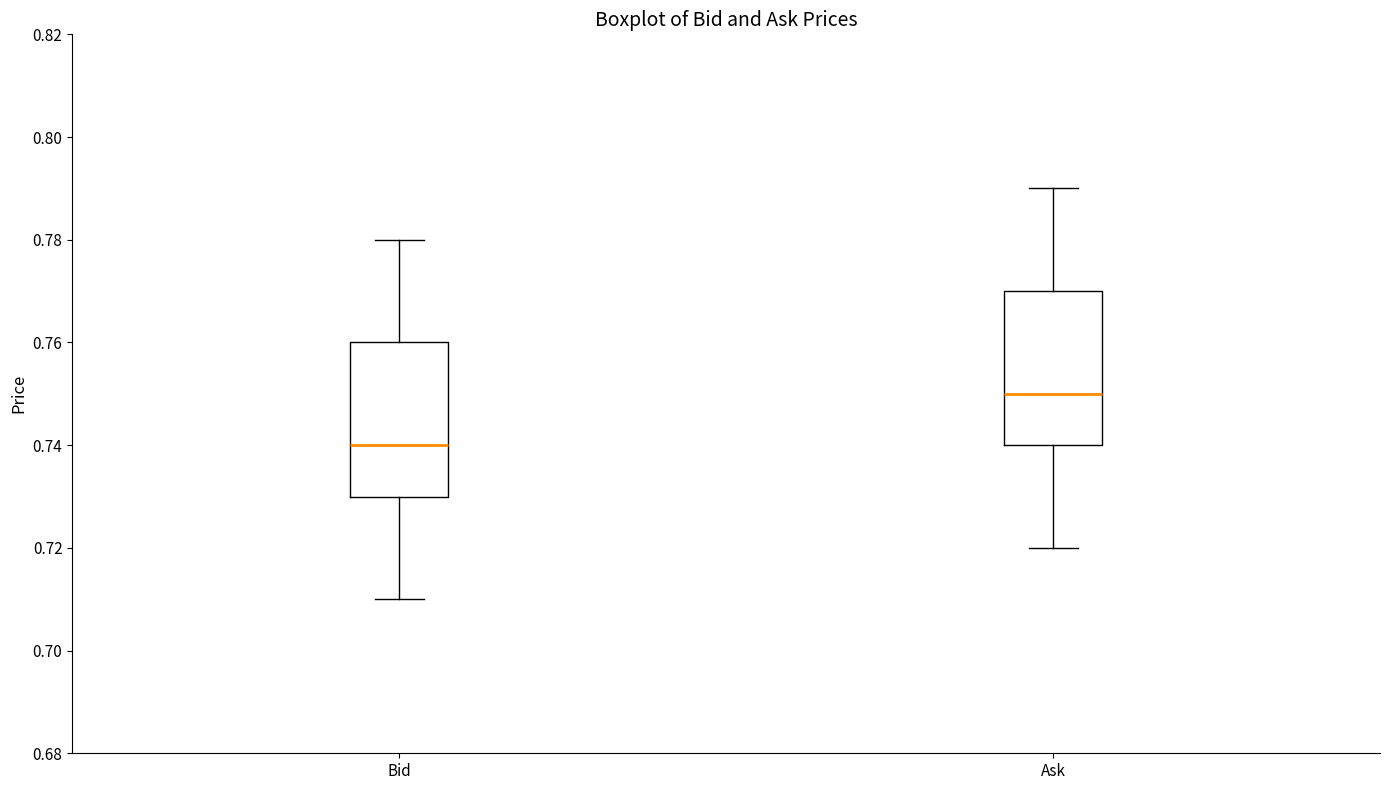

Reading left to right, transcribe this box plot: for each box, give where its median line is, the range the box spans, and where its two whiskers end, as read against the y-axis. The values are not printed on the chart, so give them approximately, as read against the axis.

Bid: median 0.74, box 0.73 to 0.76, whiskers 0.71 to 0.78
Ask: median 0.75, box 0.74 to 0.77, whiskers 0.72 to 0.79